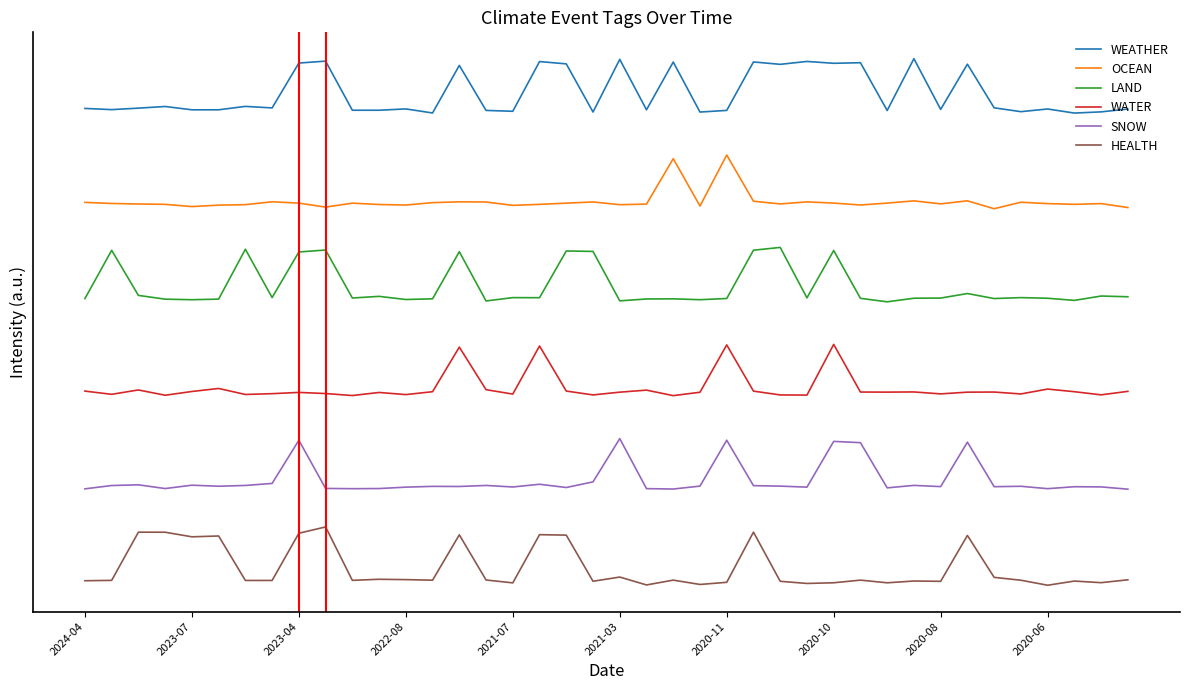

What are all the series names shown in the legend?

WEATHER, OCEAN, LAND, WATER, SNOW, HEALTH